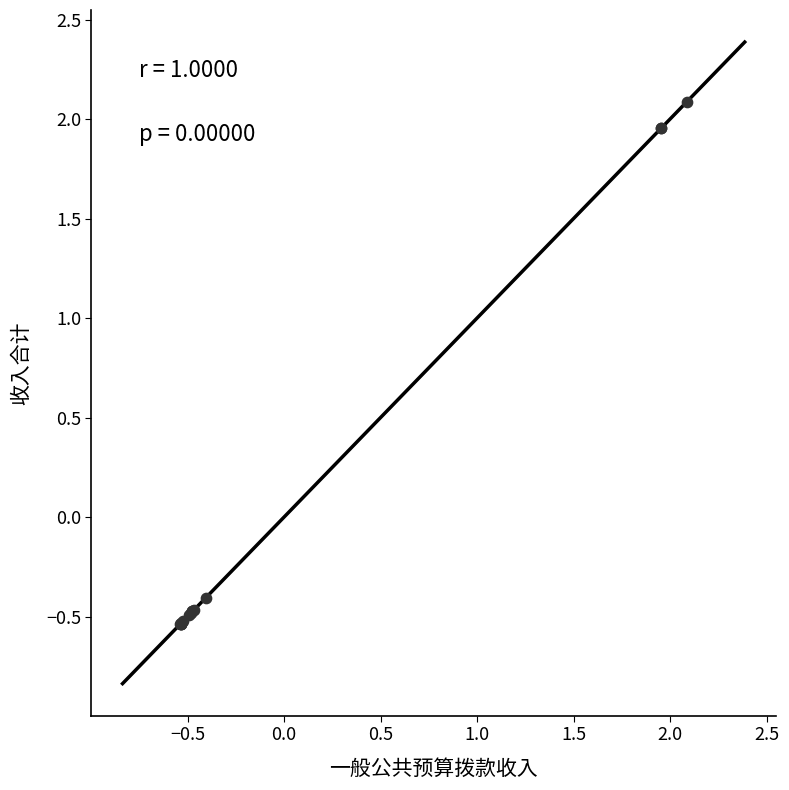

What Y value in the scatter plot is closest to 0?

-0.4